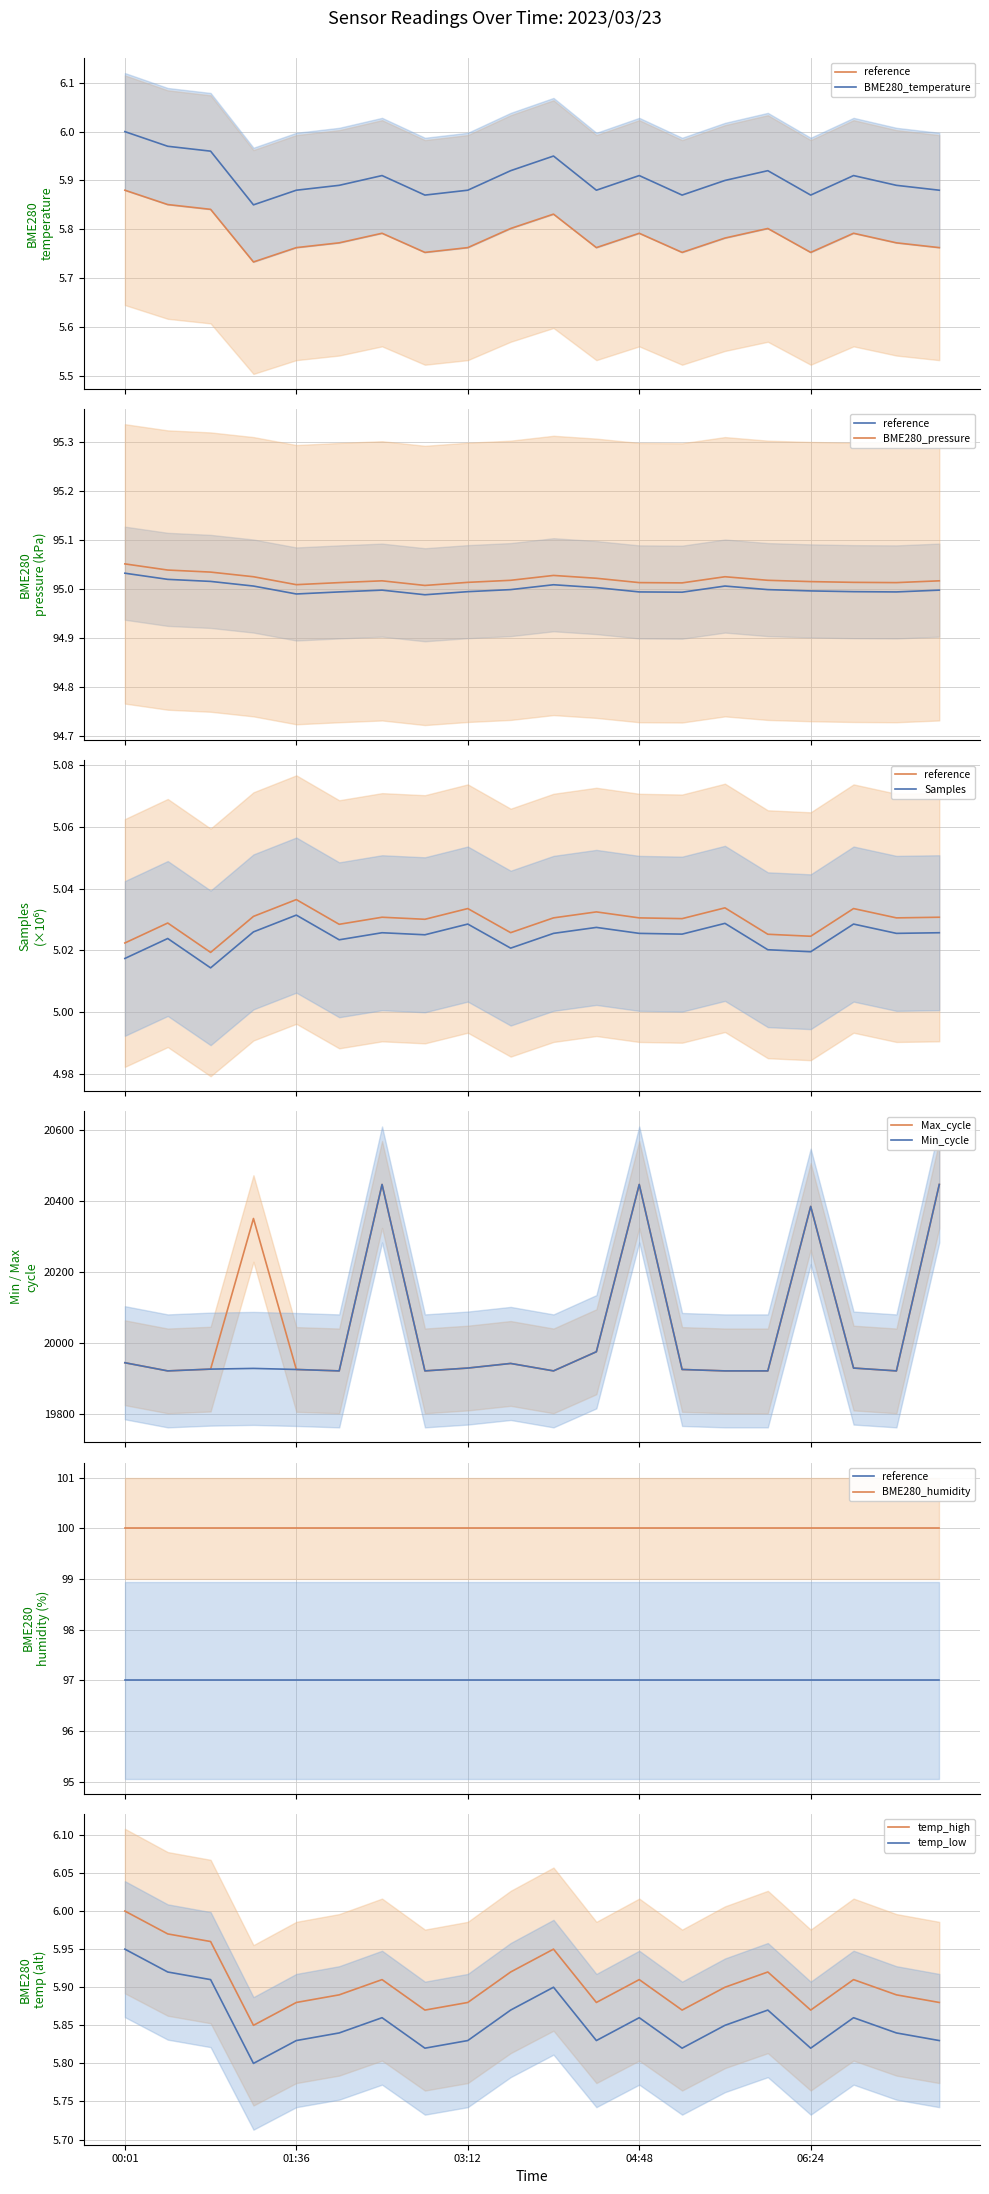

The value of Samples at 01:36 is 5.0. True or false?

True